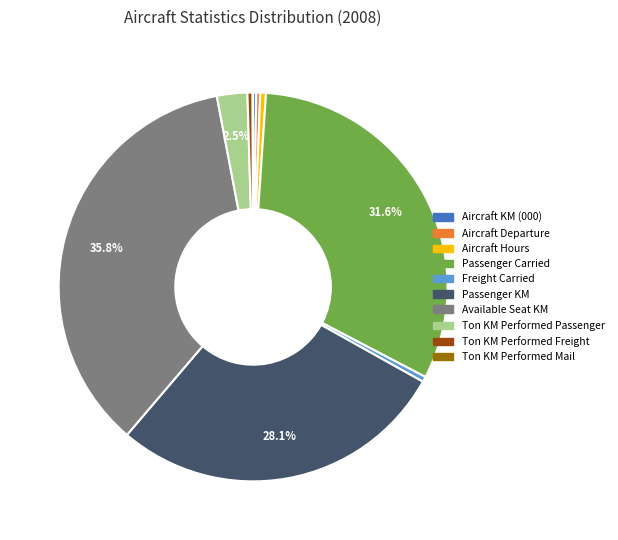

What is the ratio of the value at Passenger Carried to the value at Freight Carried?

71.7